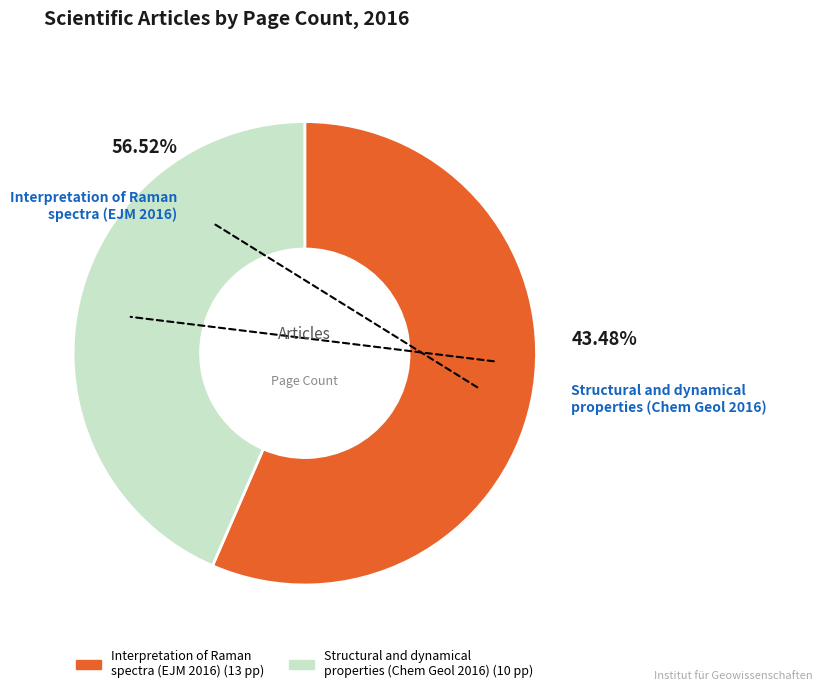

Do OPUS4-45340 and OPUS4-44779 together represent more than half of the pie?

Yes